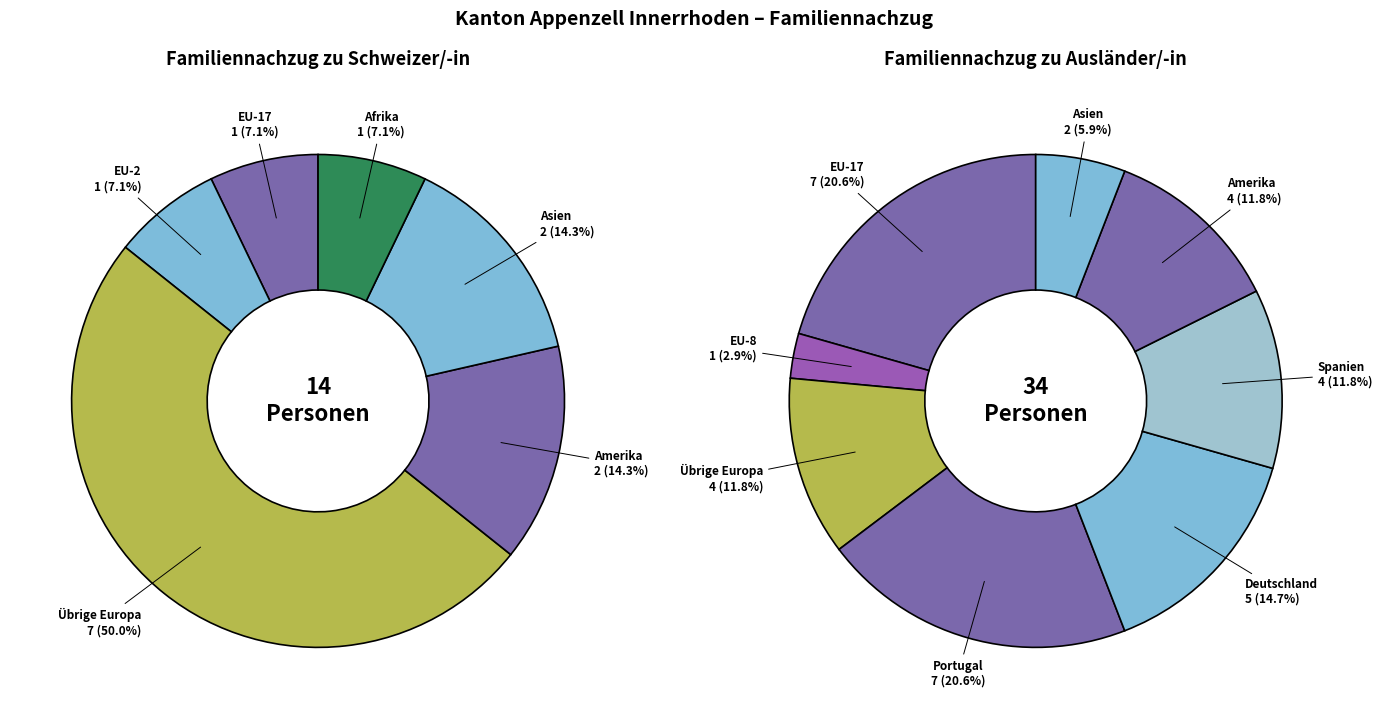

Is there any slice that represents more than half of the pie?

No